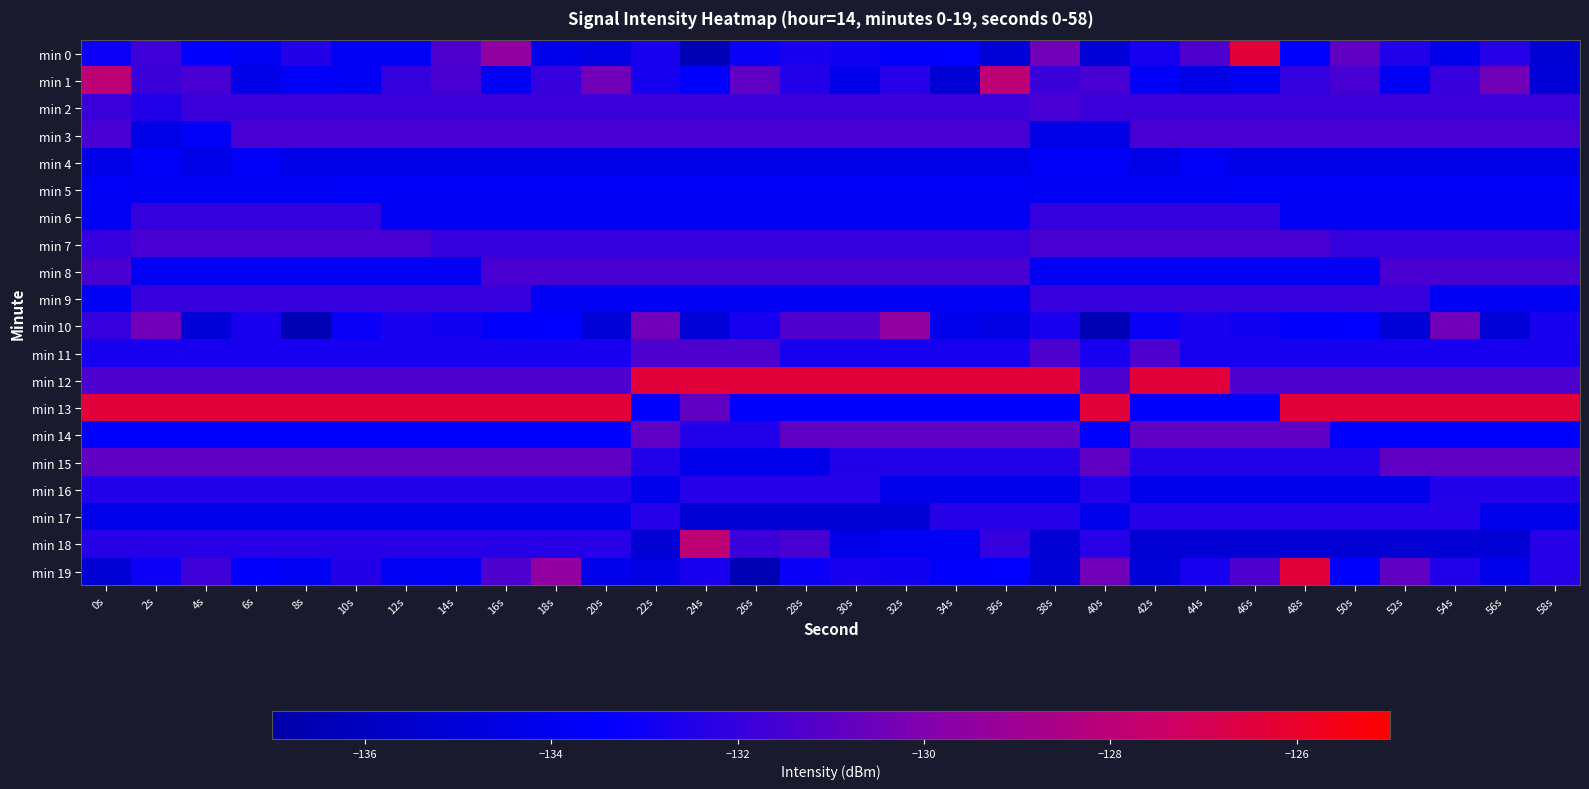

Reading left to right, what are all the values shown in this chart?

min 0: 0s=-133.1	2s=-131.8	4s=-133.5	6s=-133.9	8s=-132.4	10s=-133.8	12s=-133.8	14s=-131.3	16s=-129.5	18s=-134.2	20s=-134.6	22s=-132.7	24s=-136.5	26s=-133.1	28s=-132.7	30s=-132.9	32s=-133.6	34s=-133.4	36s=-135.0	38s=-130.4	40s=-135.0	42s=-132.8	44s=-131.3	46s=-126.4	48s=-133.4	50s=-130.8	52s=-132.5	54s=-134.2	56s=-132.4	58s=-135.2
min 1: 0s=-127.9	2s=-131.9	4s=-131.5	6s=-134.4	8s=-133.8	10s=-133.9	12s=-132.0	14s=-131.5	16s=-133.9	18s=-132.0	20s=-130.4	22s=-132.8	24s=-133.4	26s=-130.8	28s=-132.5	30s=-134.2	32s=-132.4	34s=-135.2	36s=-127.9	38s=-131.9	40s=-131.5	42s=-133.8	44s=-134.4	46s=-133.9	48s=-132.0	50s=-131.5	52s=-133.9	54s=-132.0	56s=-130.4	58s=-135.0
min 2: 0s=-131.9	2s=-132.5	4s=-131.9	6s=-131.9	8s=-131.9	10s=-131.9	12s=-131.9	14s=-131.9	16s=-131.9	18s=-131.9	20s=-131.9	22s=-131.9	24s=-131.9	26s=-131.9	28s=-131.9	30s=-131.9	32s=-131.9	34s=-131.9	36s=-131.9	38s=-131.5	40s=-131.9	42s=-131.9	44s=-131.9	46s=-131.9	48s=-131.9	50s=-131.9	52s=-131.9	54s=-131.9	56s=-131.9	58s=-131.9
min 3: 0s=-131.5	2s=-134.4	4s=-133.8	6s=-131.5	8s=-131.5	10s=-131.5	12s=-131.5	14s=-131.5	16s=-131.5	18s=-131.5	20s=-131.5	22s=-131.5	24s=-131.5	26s=-131.5	28s=-131.5	30s=-131.5	32s=-131.5	34s=-131.5	36s=-131.5	38s=-134.4	40s=-134.4	42s=-131.5	44s=-131.5	46s=-131.5	48s=-131.5	50s=-131.5	52s=-131.5	54s=-131.5	56s=-131.5	58s=-131.5
min 4: 0s=-134.4	2s=-133.8	4s=-134.4	6s=-133.8	8s=-134.4	10s=-134.4	12s=-134.4	14s=-134.4	16s=-134.4	18s=-134.4	20s=-134.4	22s=-134.4	24s=-134.4	26s=-134.4	28s=-134.4	30s=-134.4	32s=-134.4	34s=-134.4	36s=-134.4	38s=-133.8	40s=-133.8	42s=-134.4	44s=-133.8	46s=-134.4	48s=-134.4	50s=-134.4	52s=-134.4	54s=-134.4	56s=-134.4	58s=-134.4
min 5: 0s=-133.8	2s=-133.9	4s=-133.9	6s=-133.9	8s=-133.9	10s=-133.8	12s=-133.8	14s=-133.8	16s=-133.8	18s=-133.8	20s=-133.8	22s=-133.8	24s=-133.8	26s=-133.8	28s=-133.8	30s=-133.8	32s=-133.8	34s=-133.8	36s=-133.8	38s=-133.9	40s=-133.9	42s=-133.9	44s=-133.9	46s=-133.8	48s=-133.8	50s=-133.8	52s=-133.8	54s=-133.8	56s=-133.8	58s=-133.8
min 6: 0s=-133.9	2s=-132.0	4s=-132.0	6s=-132.0	8s=-132.0	10s=-132.0	12s=-133.9	14s=-133.9	16s=-133.9	18s=-133.9	20s=-133.9	22s=-133.9	24s=-133.9	26s=-133.9	28s=-133.9	30s=-133.9	32s=-133.9	34s=-133.9	36s=-133.9	38s=-132.0	40s=-132.0	42s=-132.0	44s=-132.0	46s=-132.0	48s=-133.9	50s=-133.9	52s=-133.9	54s=-133.9	56s=-133.9	58s=-133.9
min 7: 0s=-132.0	2s=-131.5	4s=-131.5	6s=-131.5	8s=-131.5	10s=-131.5	12s=-131.5	14s=-132.0	16s=-132.0	18s=-132.0	20s=-132.0	22s=-132.0	24s=-132.0	26s=-132.0	28s=-132.0	30s=-132.0	32s=-132.0	34s=-132.0	36s=-132.0	38s=-131.5	40s=-131.5	42s=-131.5	44s=-131.5	46s=-131.5	48s=-131.5	50s=-132.0	52s=-132.0	54s=-132.0	56s=-132.0	58s=-132.0
min 8: 0s=-131.5	2s=-133.9	4s=-133.9	6s=-133.9	8s=-133.9	10s=-133.9	12s=-133.9	14s=-133.9	16s=-131.5	18s=-131.5	20s=-131.5	22s=-131.5	24s=-131.5	26s=-131.5	28s=-131.5	30s=-131.5	32s=-131.5	34s=-131.5	36s=-131.5	38s=-133.9	40s=-133.9	42s=-133.9	44s=-133.9	46s=-133.9	48s=-133.9	50s=-133.9	52s=-131.5	54s=-131.5	56s=-131.5	58s=-131.5
min 9: 0s=-133.9	2s=-132.0	4s=-132.0	6s=-132.0	8s=-132.0	10s=-132.0	12s=-132.0	14s=-132.0	16s=-132.0	18s=-133.9	20s=-133.9	22s=-133.9	24s=-133.9	26s=-133.9	28s=-133.9	30s=-133.9	32s=-133.9	34s=-133.9	36s=-133.9	38s=-132.0	40s=-132.0	42s=-132.0	44s=-132.0	46s=-132.0	48s=-132.0	50s=-132.0	52s=-132.0	54s=-133.9	56s=-133.9	58s=-133.9
min 10: 0s=-132.0	2s=-130.4	4s=-135.0	6s=-132.7	8s=-136.5	10s=-133.1	12s=-132.7	14s=-132.9	16s=-133.6	18s=-133.4	20s=-135.0	22s=-130.4	24s=-135.0	26s=-132.8	28s=-131.3	30s=-131.3	32s=-129.5	34s=-134.2	36s=-134.6	38s=-132.7	40s=-136.5	42s=-133.1	44s=-132.7	46s=-132.9	48s=-133.6	50s=-133.4	52s=-135.0	54s=-130.4	56s=-135.0	58s=-132.7
min 11: 0s=-132.8	2s=-132.8	4s=-132.8	6s=-132.8	8s=-132.8	10s=-132.8	12s=-132.8	14s=-132.8	16s=-132.8	18s=-132.8	20s=-132.8	22s=-131.3	24s=-131.3	26s=-131.3	28s=-132.8	30s=-132.8	32s=-132.8	34s=-132.8	36s=-132.8	38s=-131.3	40s=-132.8	42s=-131.3	44s=-132.8	46s=-132.8	48s=-132.8	50s=-132.8	52s=-132.8	54s=-132.8	56s=-132.8	58s=-132.8
min 12: 0s=-131.3	2s=-131.3	4s=-131.3	6s=-131.3	8s=-131.3	10s=-131.3	12s=-131.3	14s=-131.3	16s=-131.3	18s=-131.3	20s=-131.3	22s=-126.4	24s=-126.4	26s=-126.4	28s=-126.4	30s=-126.4	32s=-126.4	34s=-126.4	36s=-126.4	38s=-126.4	40s=-131.3	42s=-126.4	44s=-126.4	46s=-131.3	48s=-131.3	50s=-131.3	52s=-131.3	54s=-131.3	56s=-131.3	58s=-131.3
min 13: 0s=-126.4	2s=-126.4	4s=-126.4	6s=-126.4	8s=-126.4	10s=-126.4	12s=-126.4	14s=-126.4	16s=-126.4	18s=-126.4	20s=-126.4	22s=-133.4	24s=-130.8	26s=-133.4	28s=-133.4	30s=-133.4	32s=-133.4	34s=-133.4	36s=-133.4	38s=-133.4	40s=-126.4	42s=-133.4	44s=-133.4	46s=-133.4	48s=-126.4	50s=-126.4	52s=-126.4	54s=-126.4	56s=-126.4	58s=-126.4
min 14: 0s=-133.4	2s=-133.4	4s=-133.4	6s=-133.4	8s=-133.4	10s=-133.4	12s=-133.4	14s=-133.4	16s=-133.4	18s=-133.4	20s=-133.4	22s=-130.8	24s=-132.5	26s=-132.5	28s=-130.8	30s=-130.8	32s=-130.8	34s=-130.8	36s=-130.8	38s=-130.8	40s=-133.4	42s=-130.8	44s=-130.8	46s=-130.8	48s=-130.8	50s=-133.4	52s=-133.4	54s=-133.4	56s=-133.4	58s=-133.4
min 15: 0s=-130.8	2s=-130.8	4s=-130.8	6s=-130.8	8s=-130.8	10s=-130.8	12s=-130.8	14s=-130.8	16s=-130.8	18s=-130.8	20s=-130.8	22s=-132.5	24s=-134.2	26s=-134.2	28s=-134.2	30s=-132.5	32s=-132.5	34s=-132.5	36s=-132.5	38s=-132.5	40s=-130.8	42s=-132.5	44s=-132.5	46s=-132.5	48s=-132.5	50s=-132.5	52s=-130.8	54s=-130.8	56s=-130.8	58s=-130.8
min 16: 0s=-132.5	2s=-132.5	4s=-132.5	6s=-132.5	8s=-132.5	10s=-132.5	12s=-132.5	14s=-132.5	16s=-132.5	18s=-132.5	20s=-132.5	22s=-134.2	24s=-132.4	26s=-132.4	28s=-132.4	30s=-132.4	32s=-134.2	34s=-134.2	36s=-134.2	38s=-134.2	40s=-132.5	42s=-134.2	44s=-134.2	46s=-134.2	48s=-134.2	50s=-134.2	52s=-134.2	54s=-132.5	56s=-132.5	58s=-132.5
min 17: 0s=-134.2	2s=-134.2	4s=-134.2	6s=-134.2	8s=-134.2	10s=-134.2	12s=-134.2	14s=-134.2	16s=-134.2	18s=-134.2	20s=-134.2	22s=-132.4	24s=-135.2	26s=-135.2	28s=-135.2	30s=-135.2	32s=-135.2	34s=-132.4	36s=-132.4	38s=-132.4	40s=-134.2	42s=-132.4	44s=-132.4	46s=-132.4	48s=-132.4	50s=-132.4	52s=-132.4	54s=-132.4	56s=-134.2	58s=-134.2
min 18: 0s=-132.4	2s=-132.4	4s=-132.4	6s=-132.4	8s=-132.4	10s=-132.4	12s=-132.4	14s=-132.4	16s=-132.4	18s=-132.4	20s=-132.4	22s=-135.2	24s=-127.9	26s=-131.9	28s=-131.5	30s=-134.4	32s=-133.8	34s=-133.9	36s=-132.0	38s=-135.2	40s=-132.4	42s=-135.2	44s=-135.2	46s=-135.2	48s=-135.2	50s=-135.2	52s=-135.2	54s=-135.2	56s=-135.2	58s=-132.4
min 19: 0s=-135.2	2s=-133.1	4s=-131.8	6s=-133.5	8s=-133.9	10s=-132.4	12s=-133.8	14s=-133.8	16s=-131.3	18s=-129.5	20s=-134.2	22s=-134.6	24s=-132.7	26s=-136.5	28s=-133.1	30s=-132.7	32s=-132.9	34s=-133.6	36s=-133.4	38s=-135.0	40s=-130.4	42s=-135.0	44s=-132.8	46s=-131.3	48s=-126.4	50s=-133.4	52s=-130.8	54s=-132.5	56s=-134.2	58s=-132.4